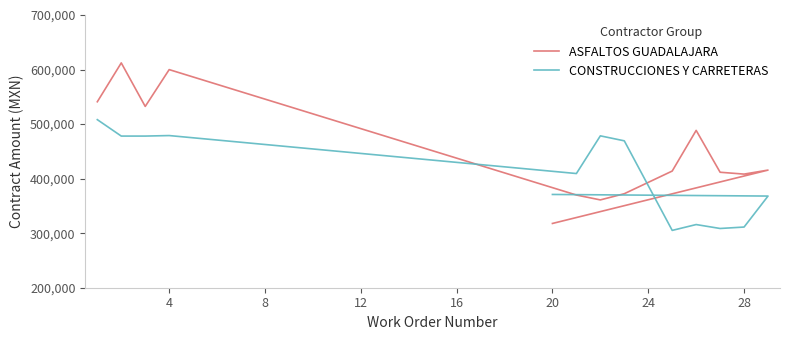

What is the average value of the CONSTRUCCIONES Y CARRETERAS series?

406156.0